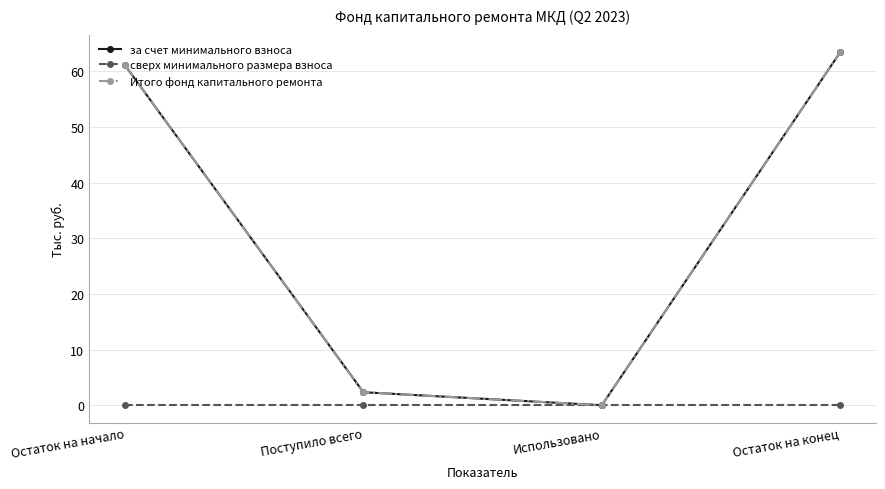

What is the sum of all Итого фонд капитального ремонта values?

126.9